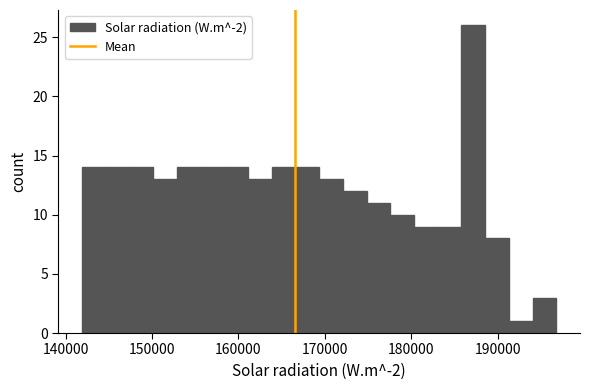

Around what value on the x-axis is the tallest bar? Give the approximate position of its centre, as read against the axis.

187000